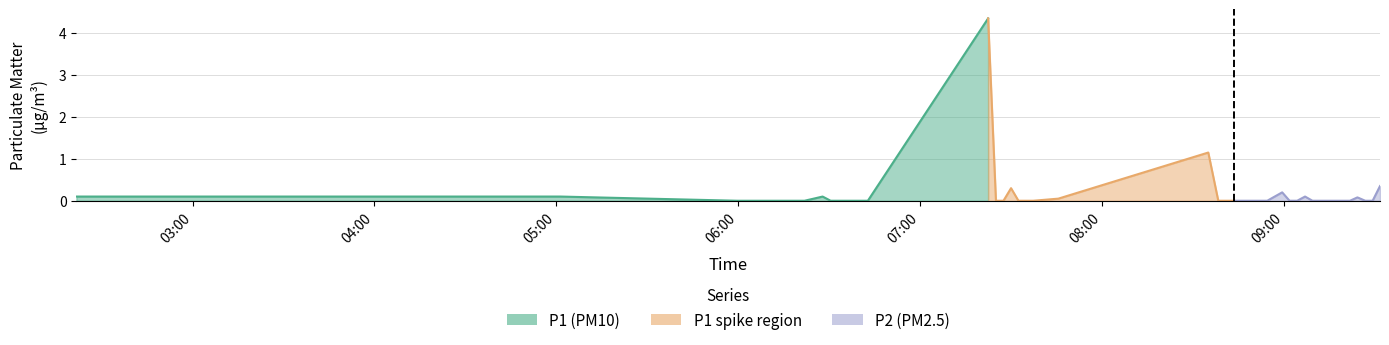

Between 07:37 and 08:43, which series saw the biggest shift?

P1